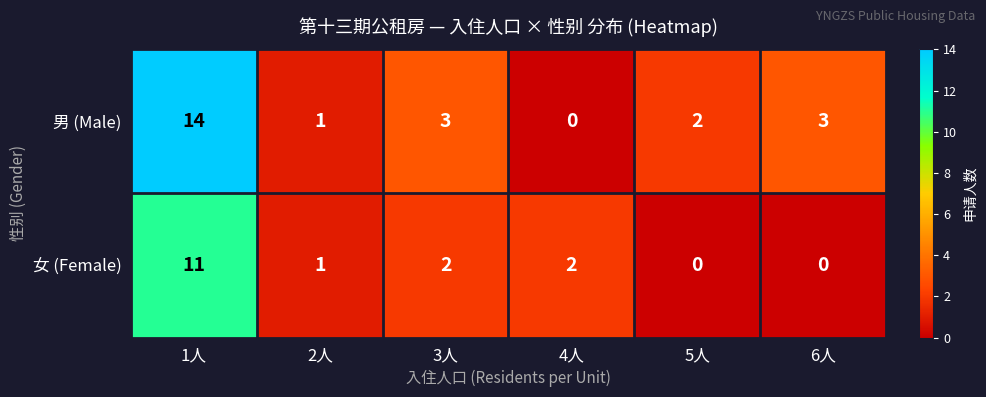

Rank the series at 1人 from lowest to highest value.

女 (Female), 男 (Male)